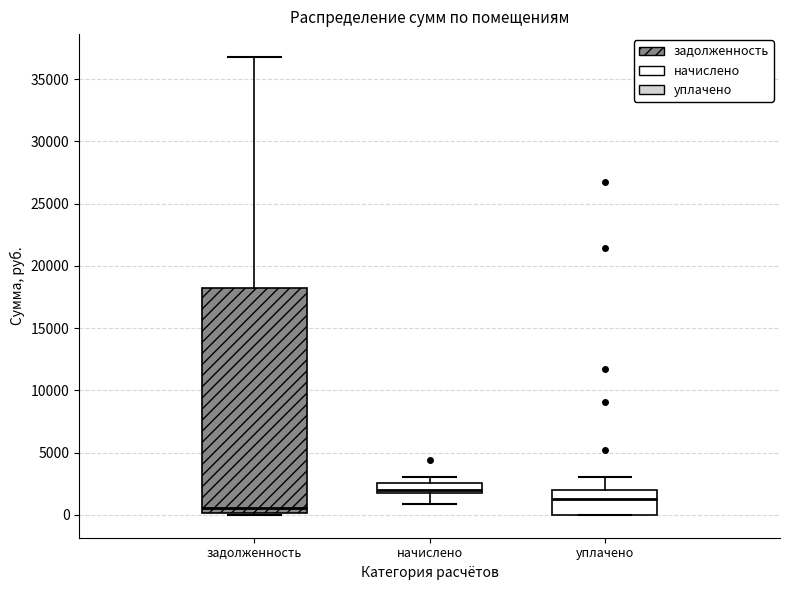

Comparing the boxes themselves (not the whiskers), which one is the tallest?

задолженность